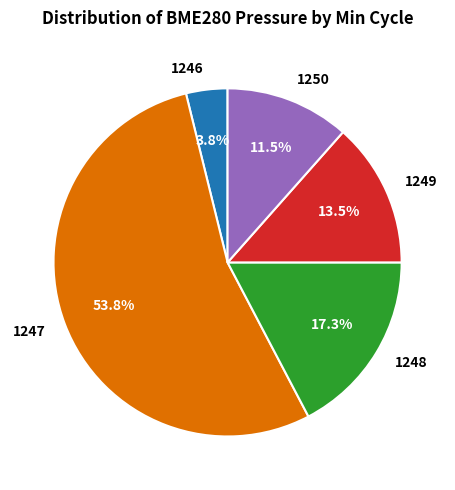

Does any single category account for the majority?

Yes